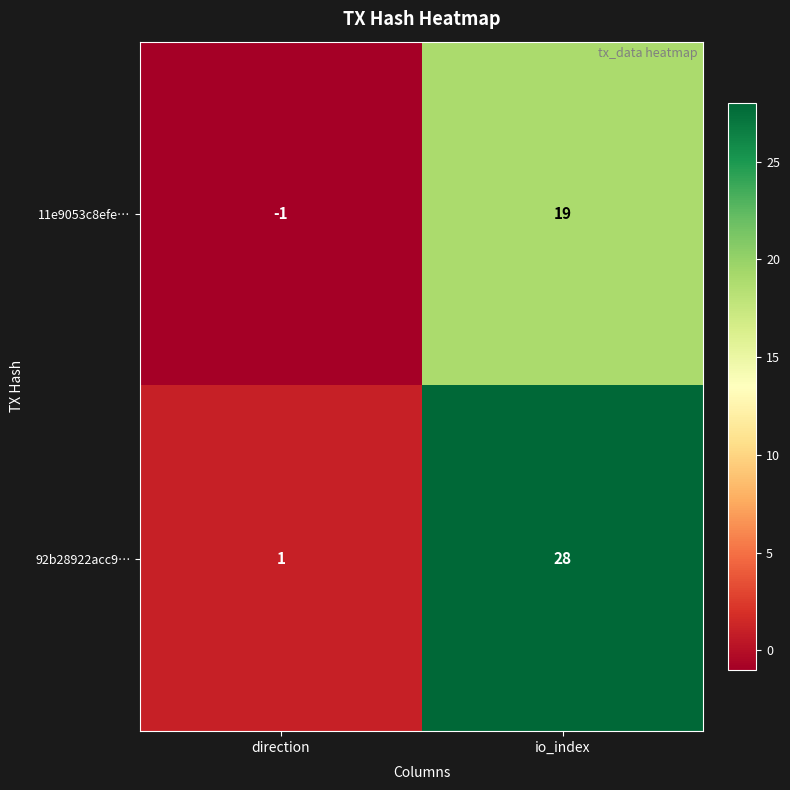

Reading left to right, extract all data points from this chart.

11e9053c8efe…: -1	19
92b28922acc9…: 1	28